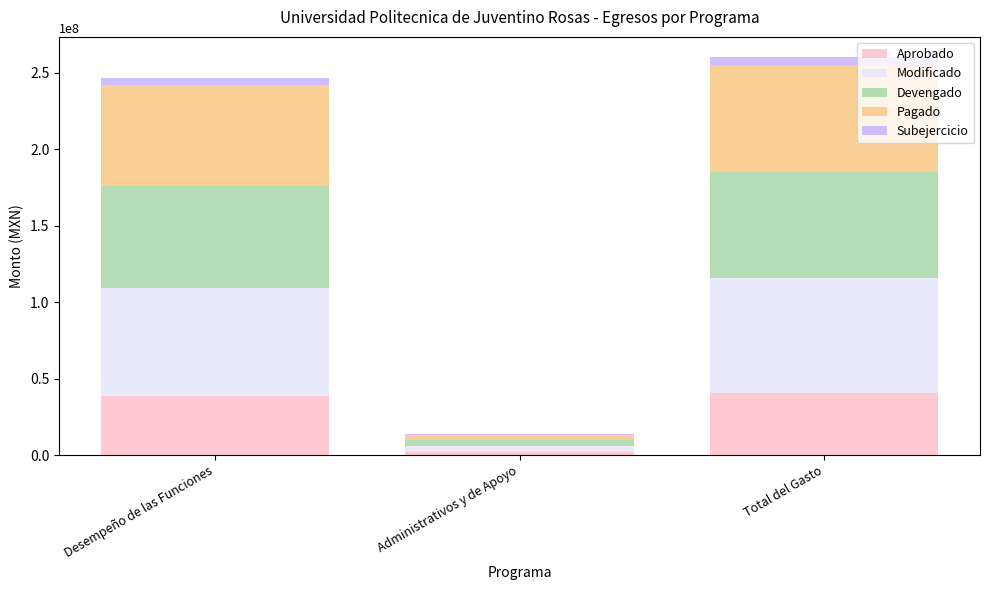

What is the highest value of the Aprobado series?

40561973.3